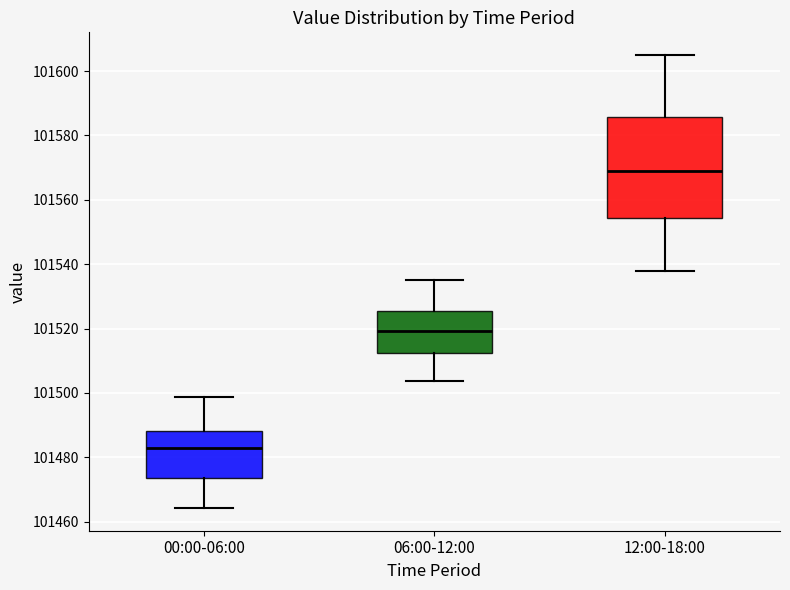

Reading left to right, transcribe this box plot: for each box, give where its median line is, the range the box spans, and where its two whiskers end, as read against the y-axis. The values are not printed on the chart, so give them approximately, as read against the axis.

00:00-06:00: median 101482, box 101474 to 101488, whiskers 101464 to 101498
06:00-12:00: median 101520, box 101512 to 101526, whiskers 101504 to 101536
12:00-18:00: median 101570, box 101554 to 101586, whiskers 101538 to 101606